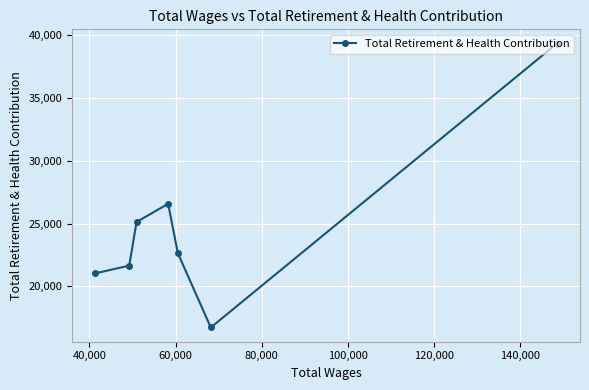

How many interior local peaks (higher than both neighbors) does the data have?

1